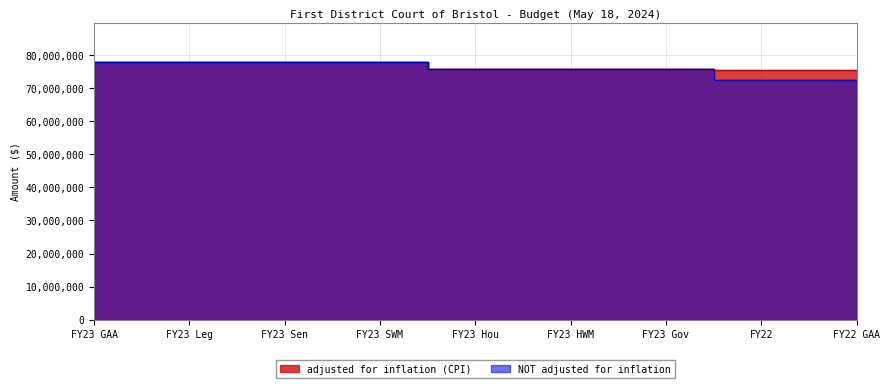

What is the difference between the maximum and minimum values in the adjusted for inflation (CPI) series?

2382983